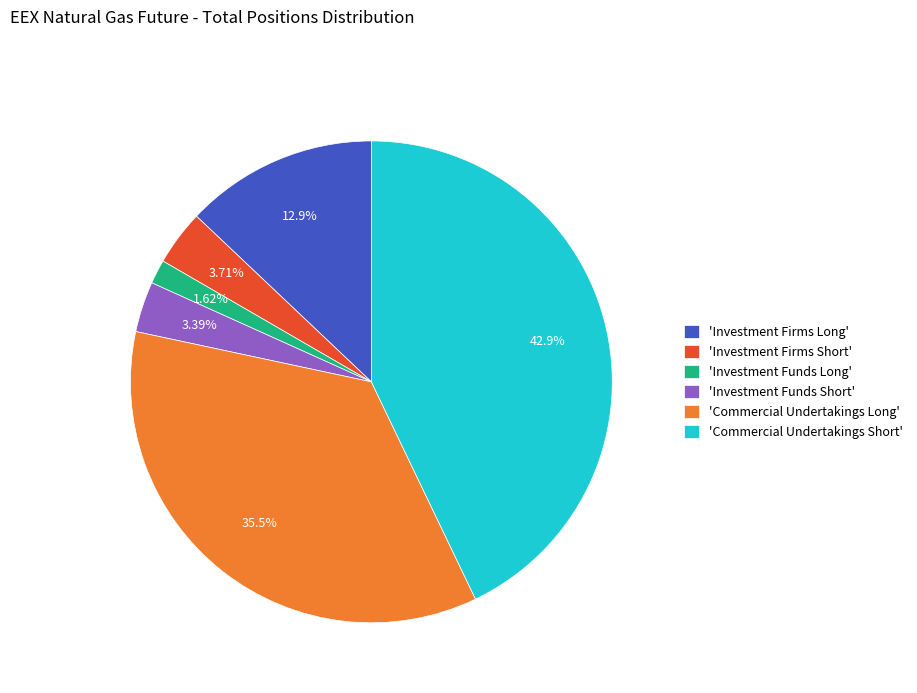

Approximately how many times larger is the value at 'Investment Firms Short' compared to 'Investment Funds Short'?

1.1